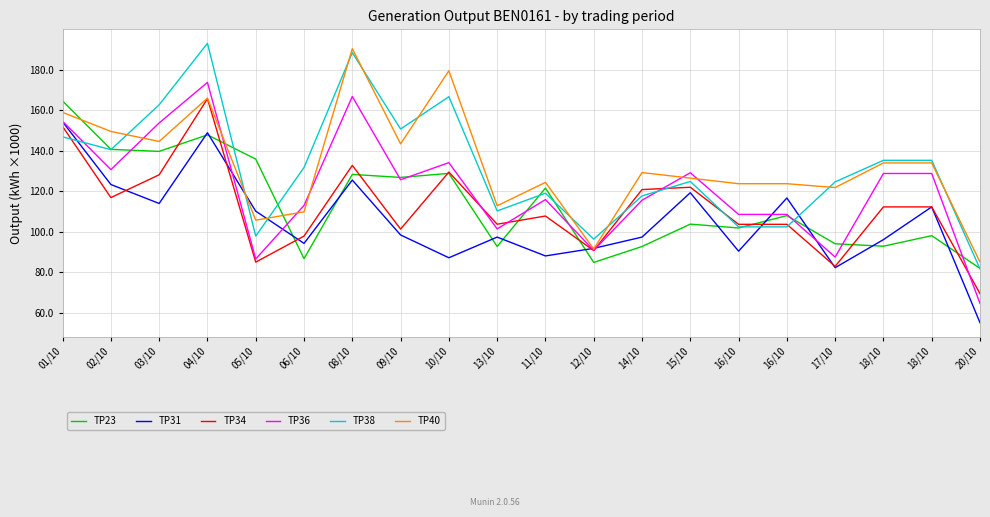

What is the smallest value displayed?

55.1